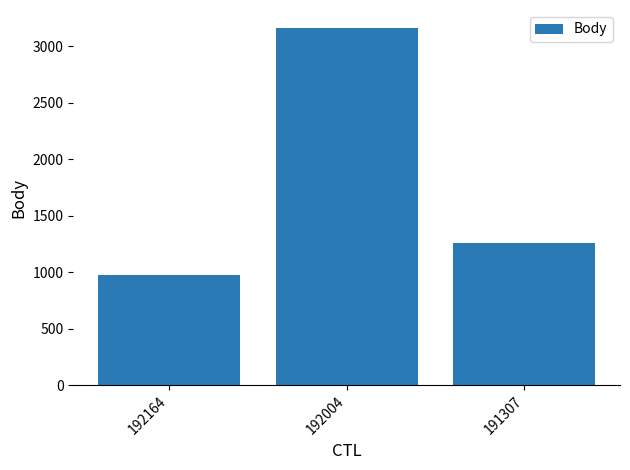

Reading left to right, transcribe all the data shown in this chart.

192164=972	192004=3165	191307=1261